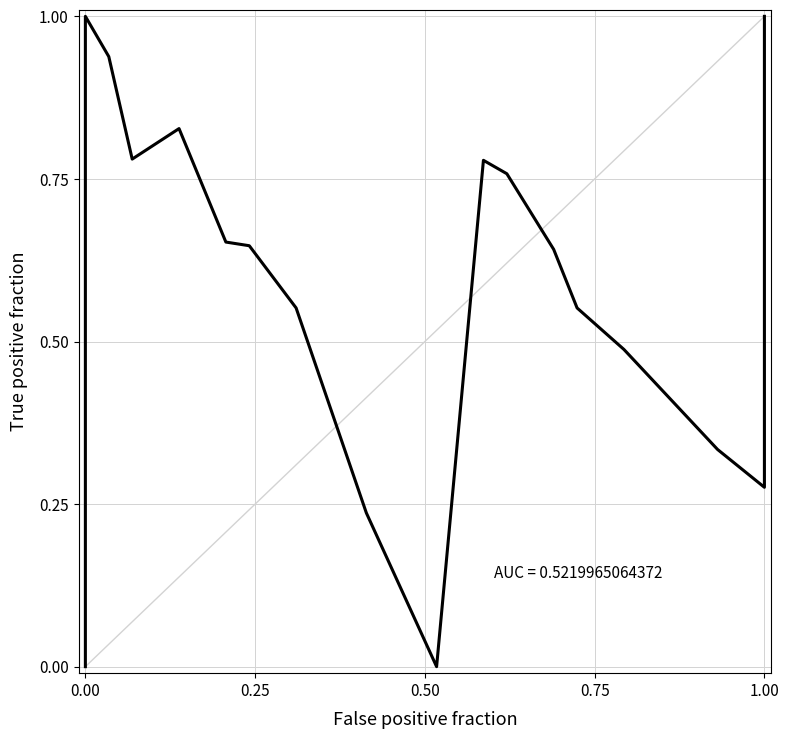

The chart shows a value of 1.3 at 10. True or false?

False